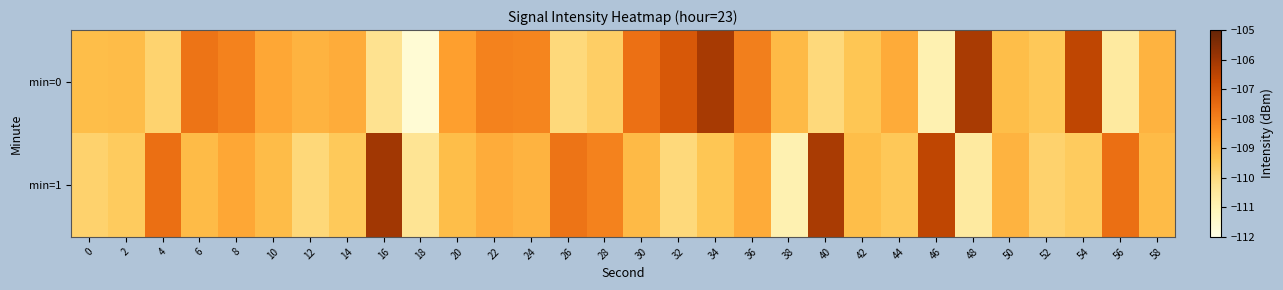

Rank the series by their maximum value, from lowest to highest.

min=0, min=1